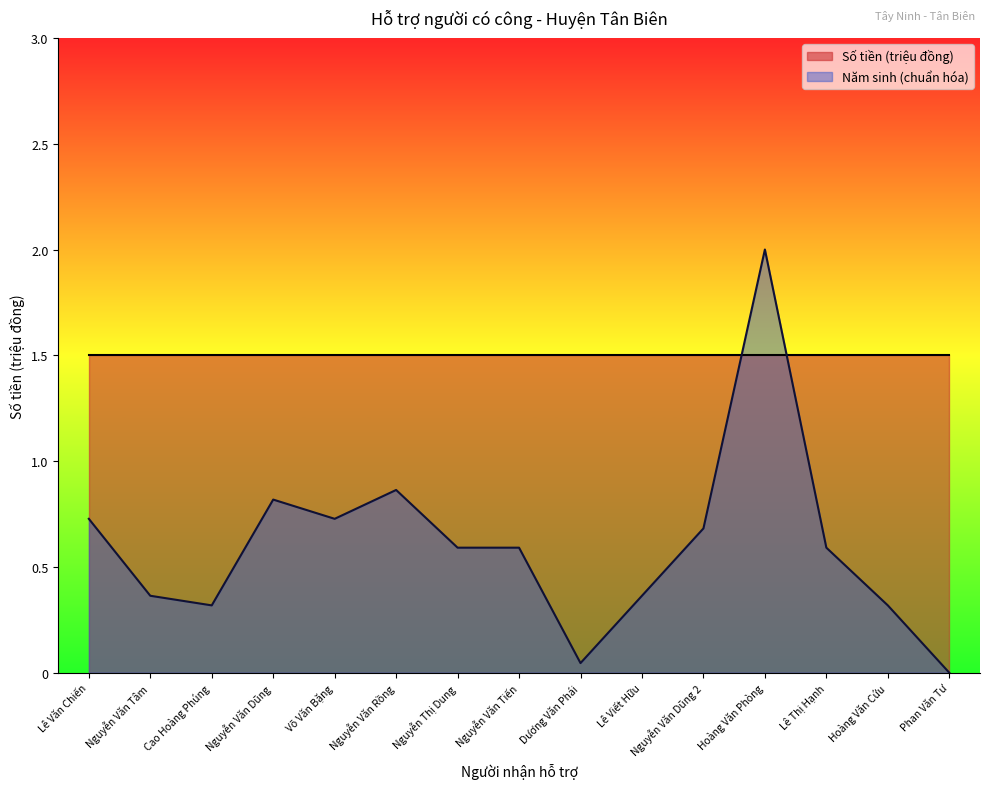

True or false: the data shows 0.9 at Nguyễn Văn Rồng.

True